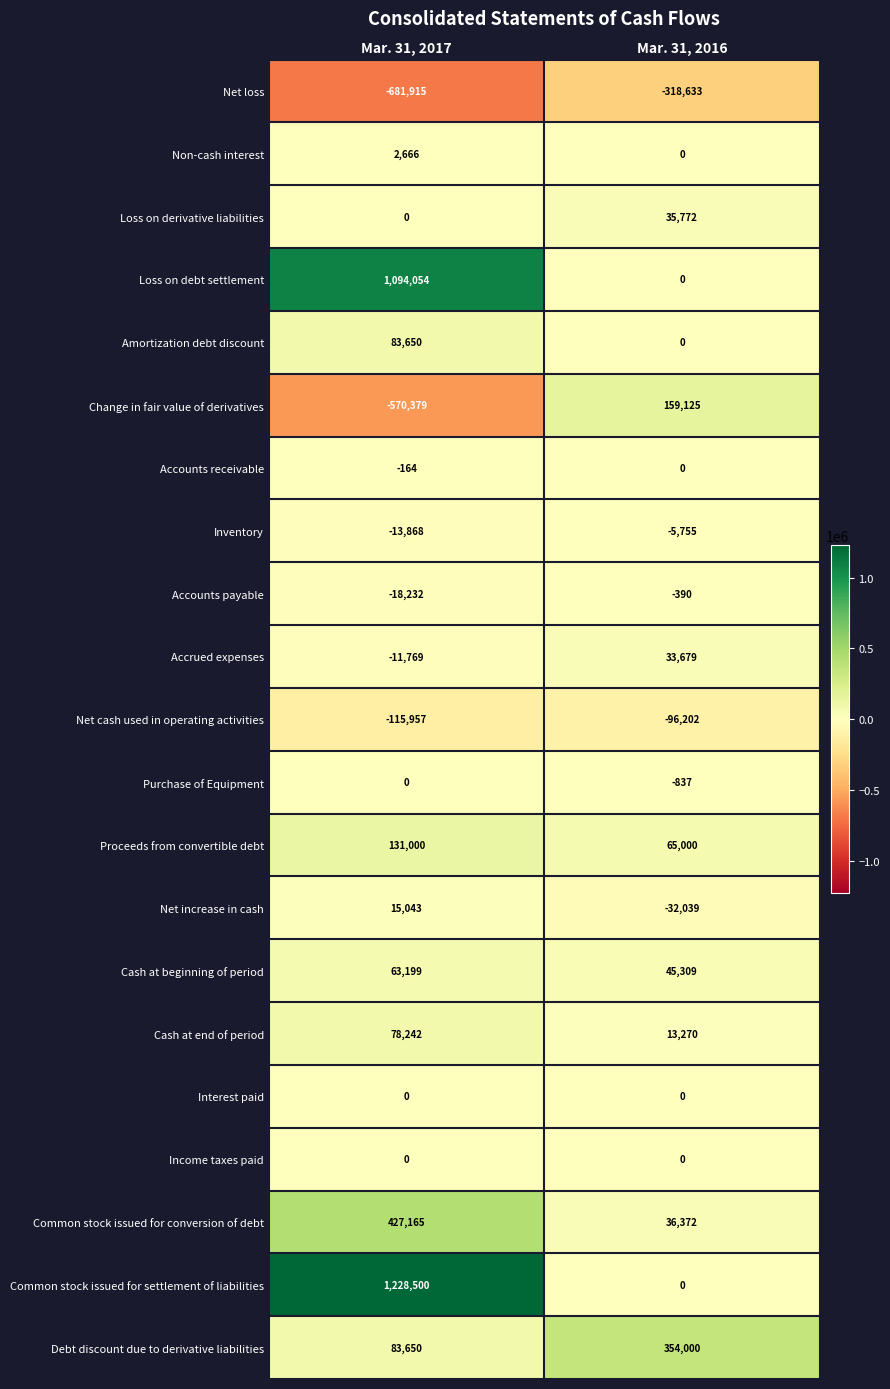

The Proceeds from convertible debt series shows 131000 at Mar. 31, 2017. True or false?

True